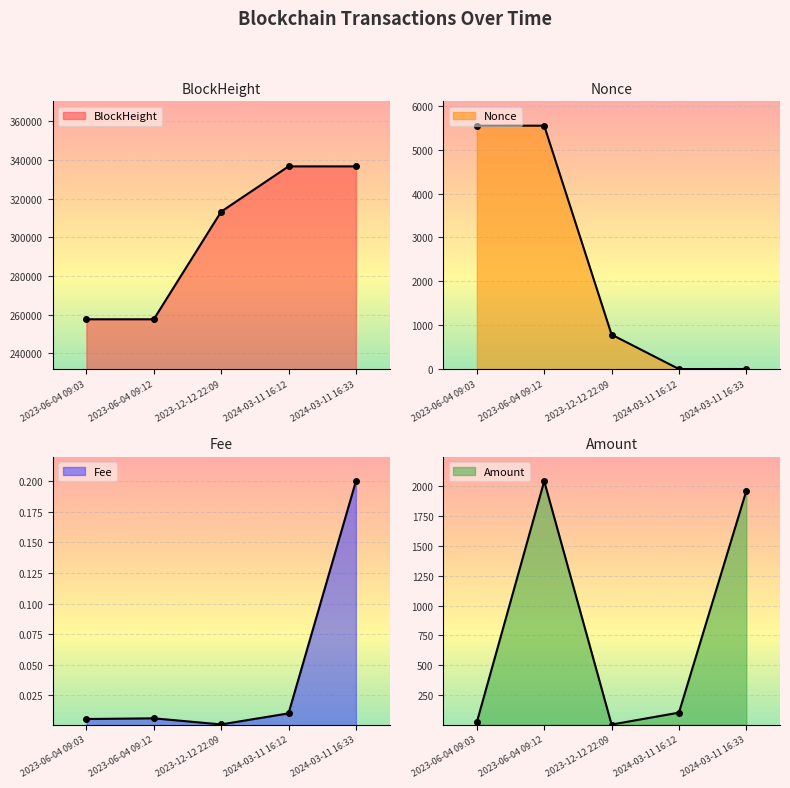

True or false: BlockHeight has more than 0 points higher than both neighbors.

False